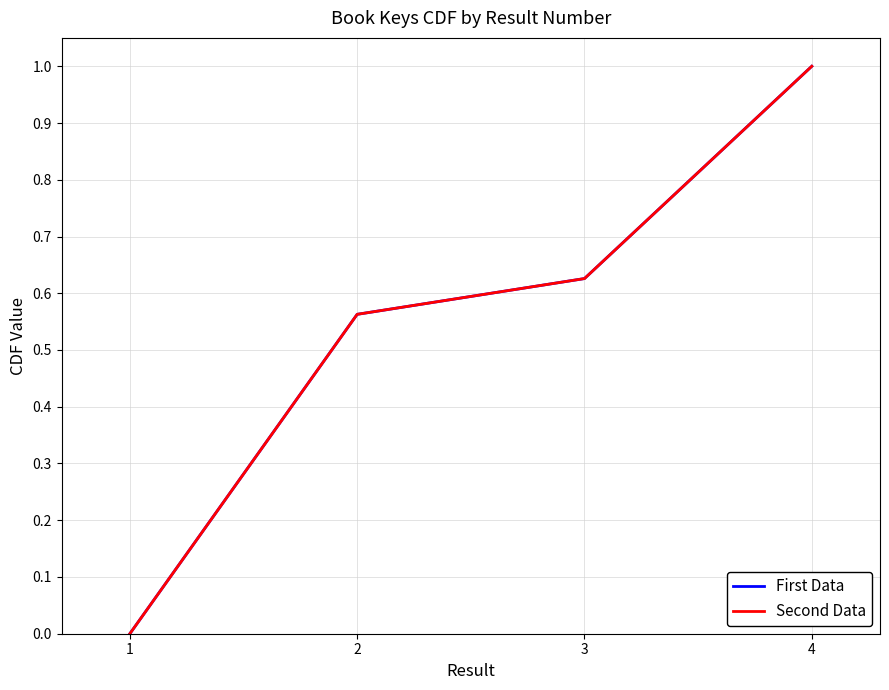

True or false: First Data has a value of 0.4 at 1.

False